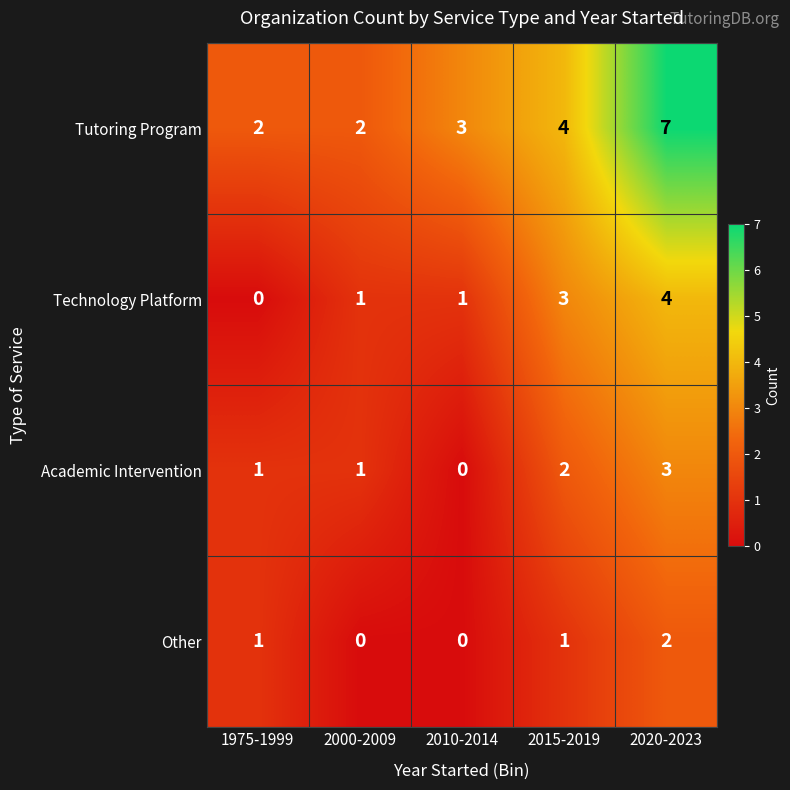

At which label does Tutoring Program reach its peak?

2020-2023